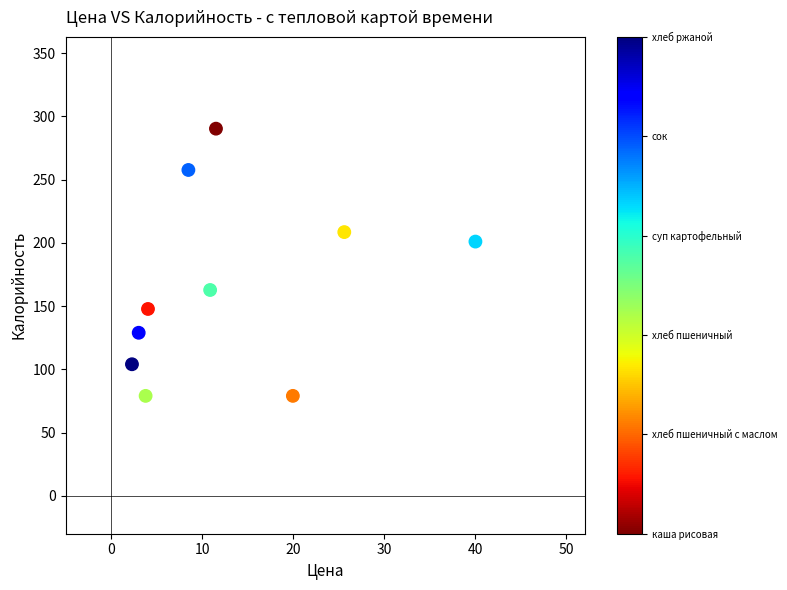

What is the average Y value?

165.9